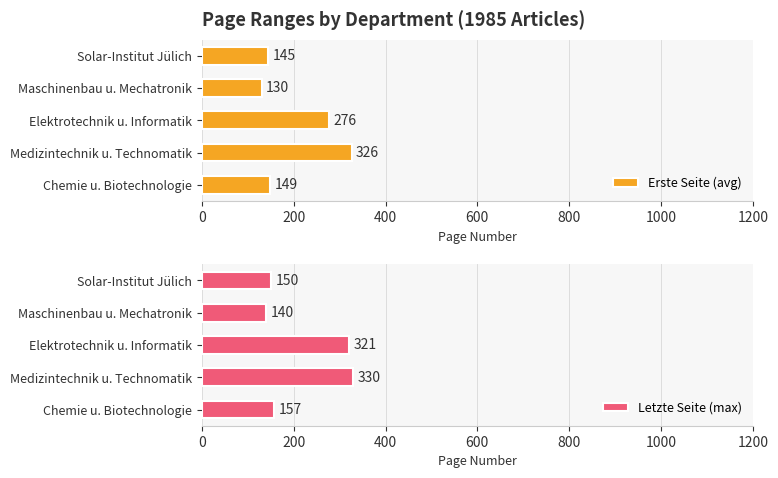

What is the difference between the maximum and minimum values in the Erste Seite (avg) series?

196